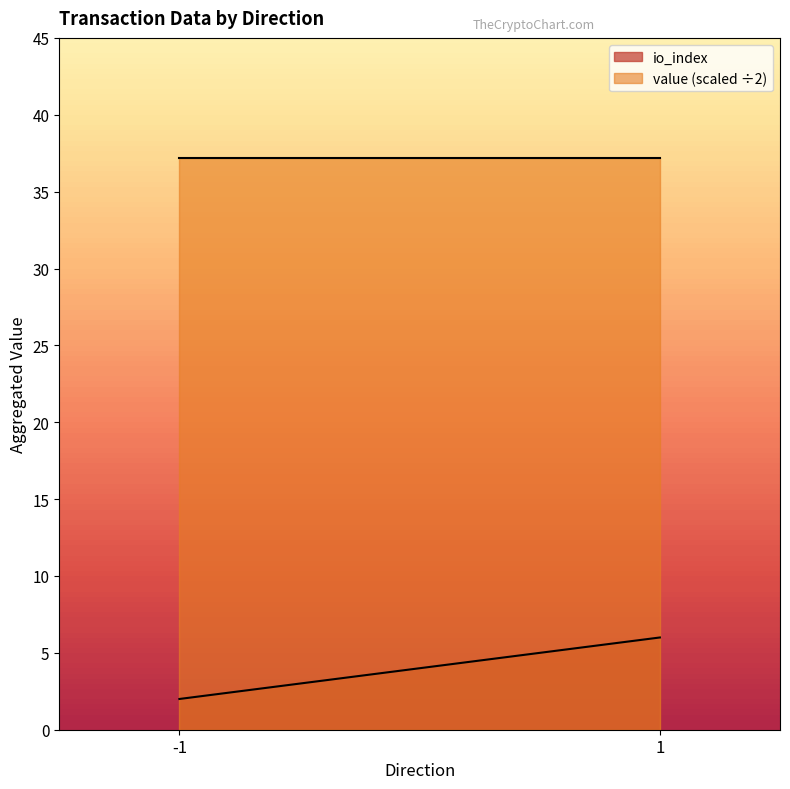

What is the sum of the value (scaled ÷2) values at -1 and 1?

74.4